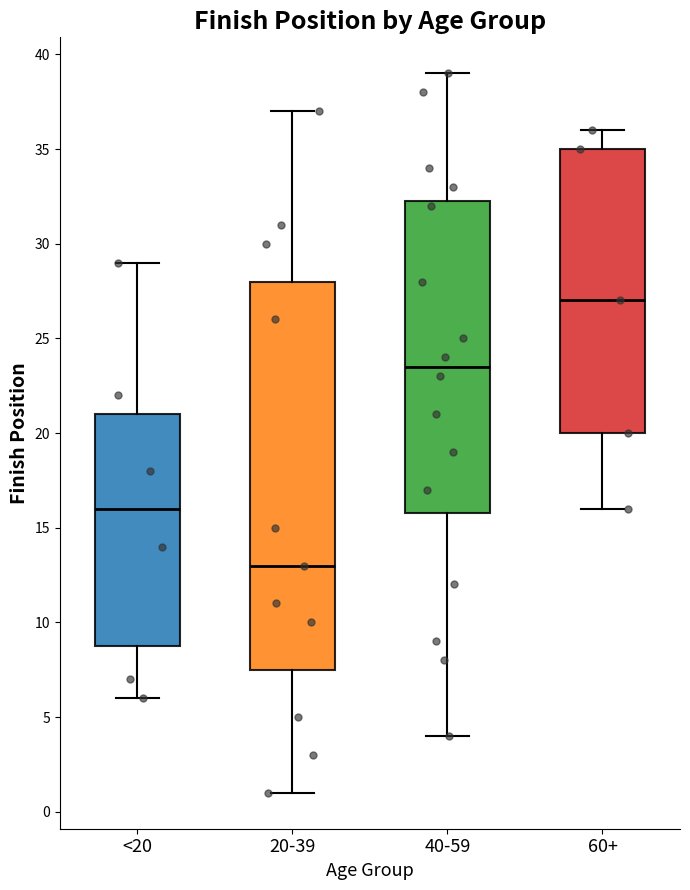

Reading left to right, transcribe this box plot: for each box, give where its median line is, the range the box spans, and where its two whiskers end, as read against the y-axis. The values are not printed on the chart, so give them approximately, as read against the axis.

<20: median 16.0, box 9.0 to 21.0, whiskers 6.0 to 29.0
20-39: median 13.0, box 7.5 to 28.0, whiskers 1.0 to 37.0
40-59: median 23.5, box 16.0 to 32.5, whiskers 4.0 to 39.0
60+: median 27.0, box 20.0 to 35.0, whiskers 16.0 to 36.0